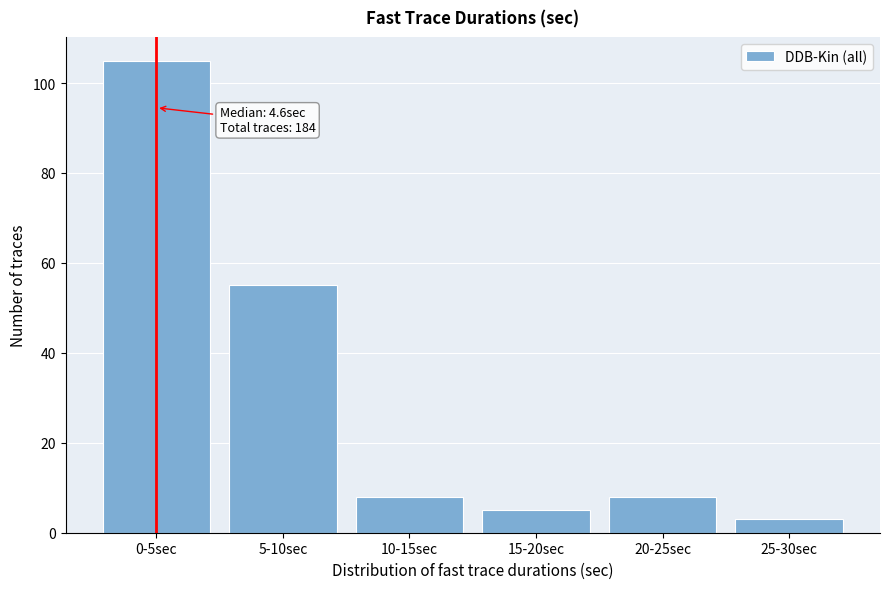

Reading left to right, transcribe all the data shown in this chart.

105	55	8	5	8	3